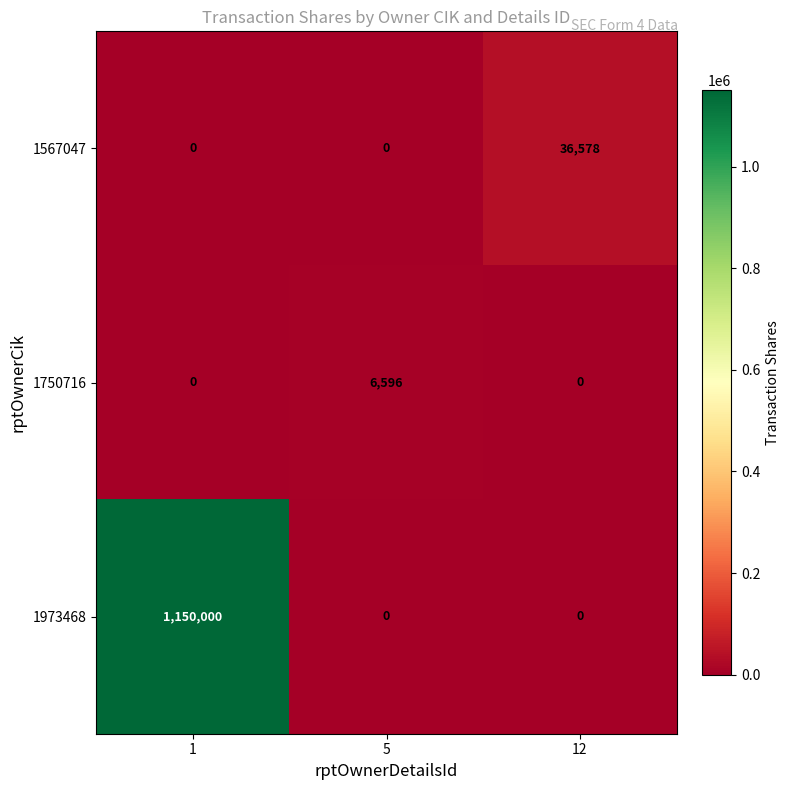

List the series in order of their peak value, lowest first.

1750716, 1567047, 1973468